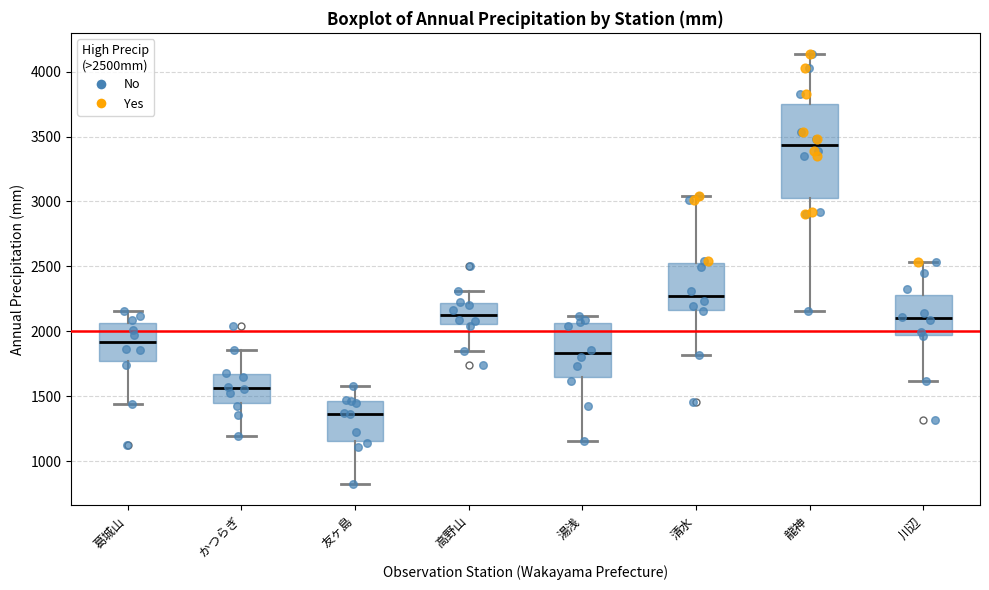

Comparing the boxes themselves (not the whiskers), which one is the tallest?

龍神